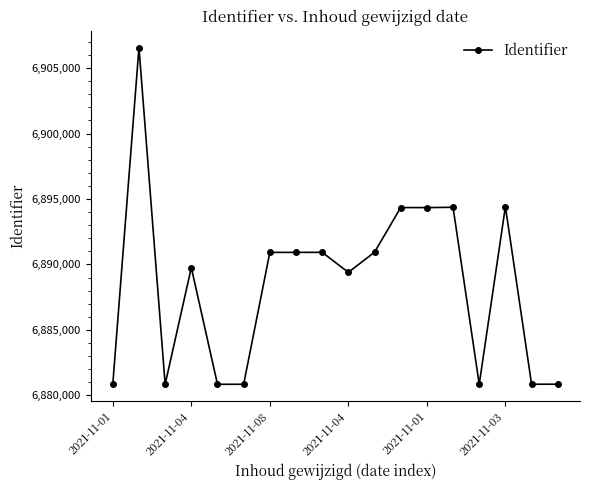

True or false: there are more than 2 points higher than both neighbors.

True